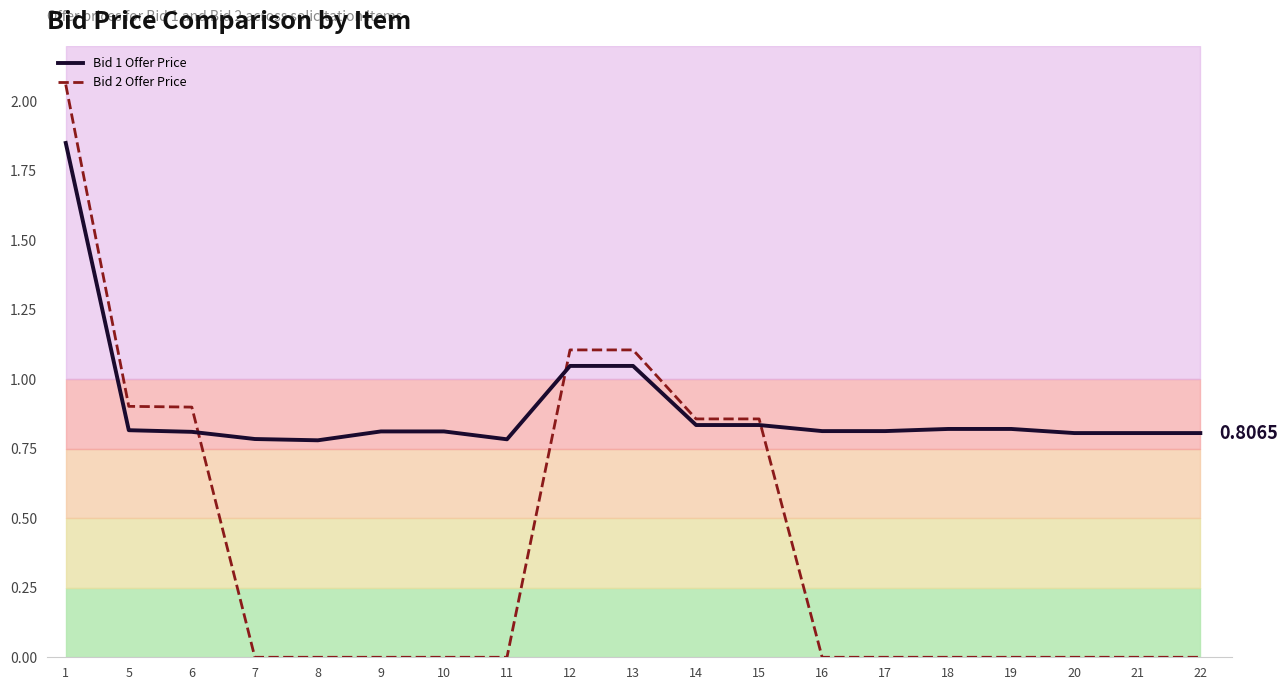

The Bid 1 Offer Price series shows 1.3 at 11. True or false?

False